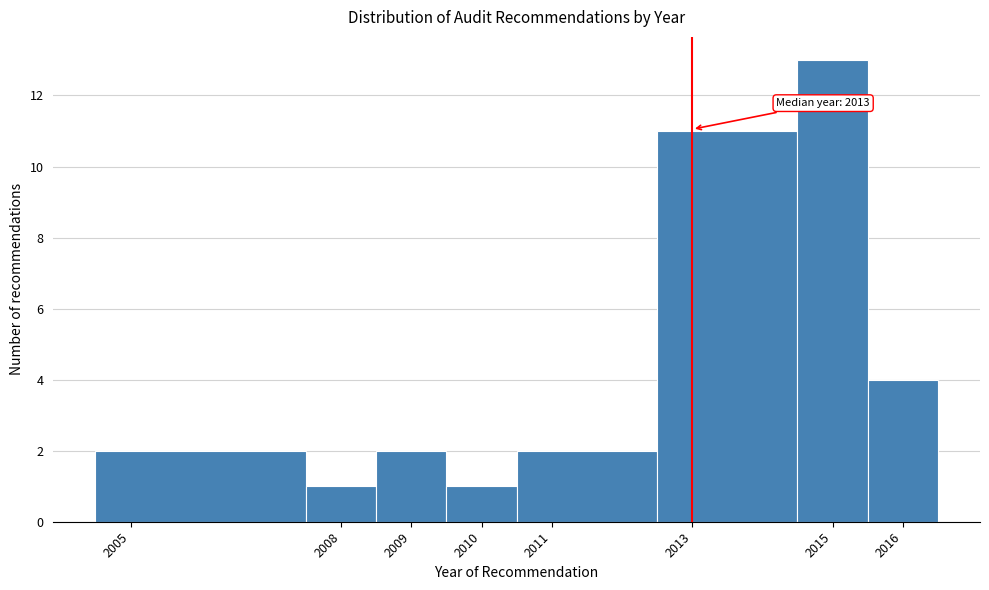

Which range on the x-axis has the tallest bar?

2014.5 to 2015.5